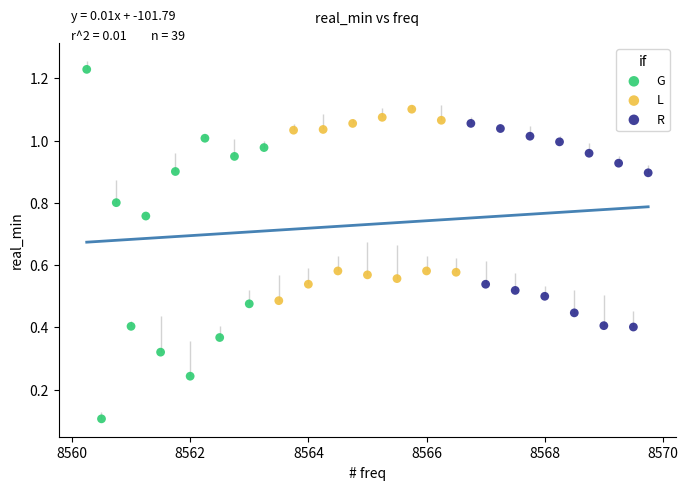

Which series contains the highest Y value?

G